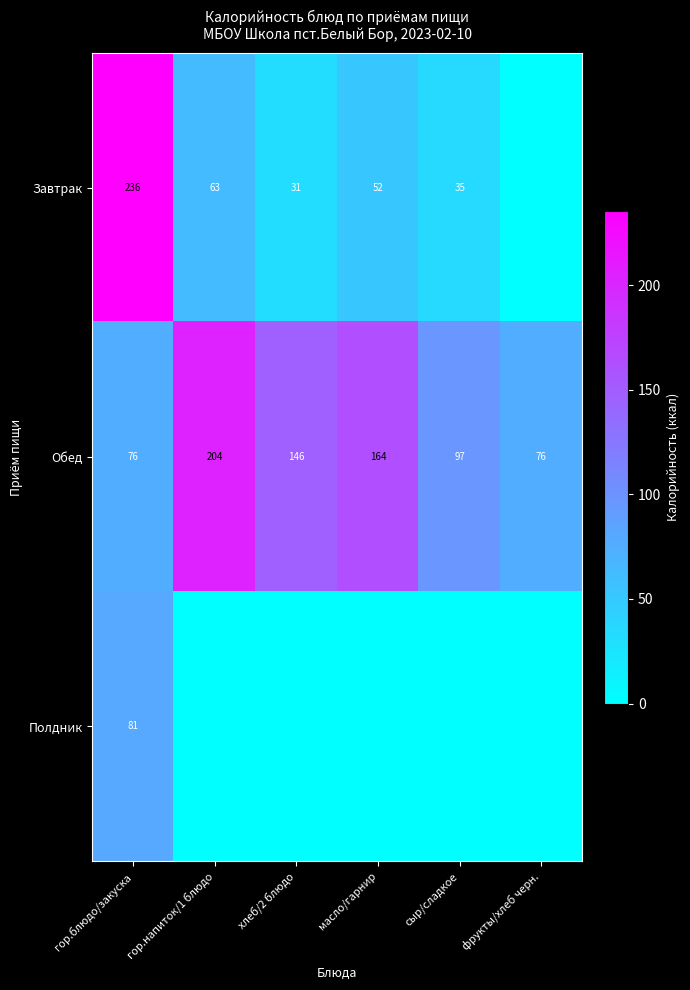

True or false: Обед has a value of 76.7 at масло/гарнир.

False